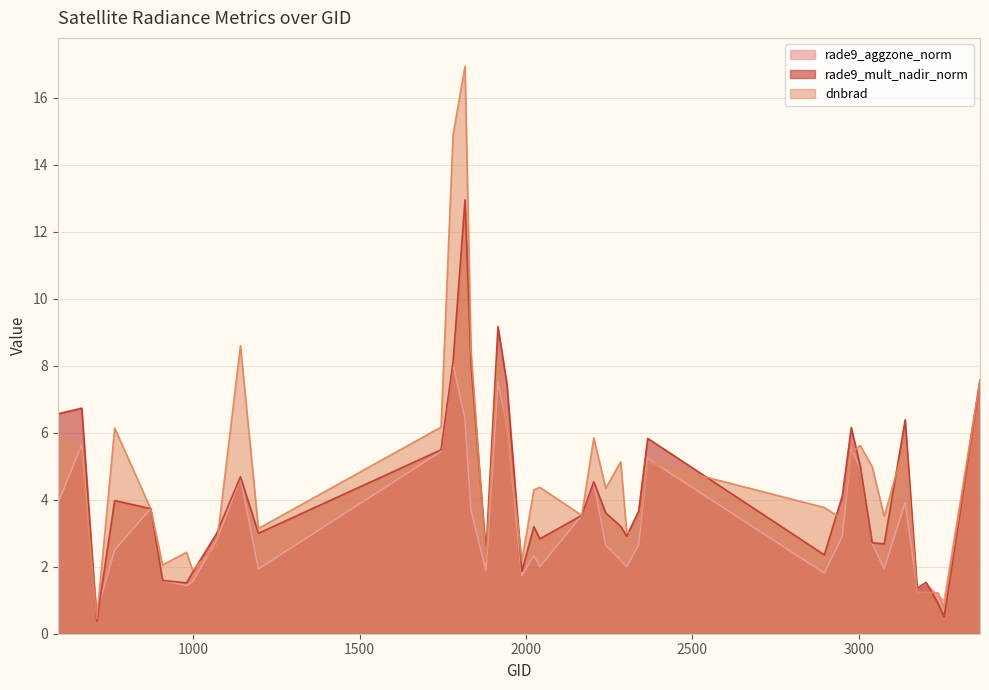

How many lines are shown in the chart?

3